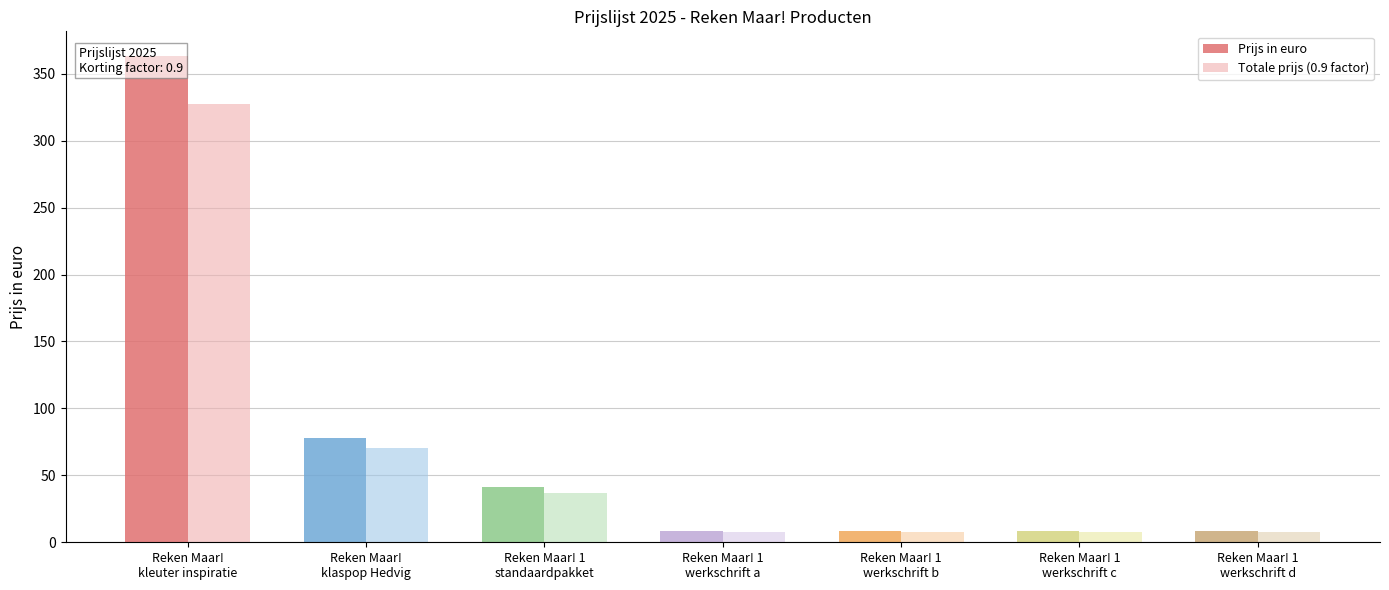

What is the sum of all Prijs in euro values?

517.3